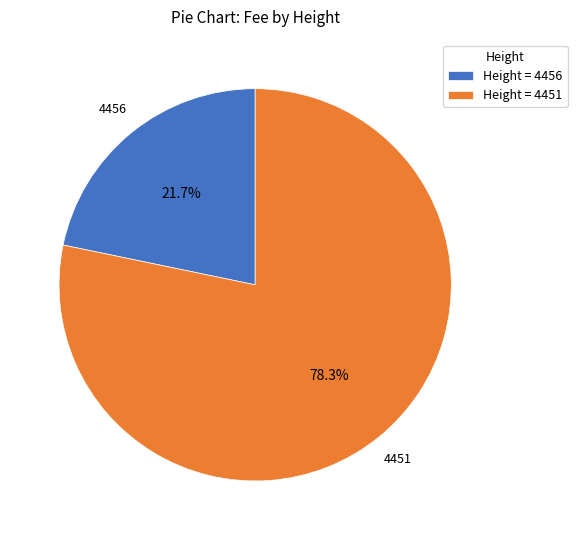

Combined, what portion of the pie is Height = 4456 and Height = 4451?

100.0%